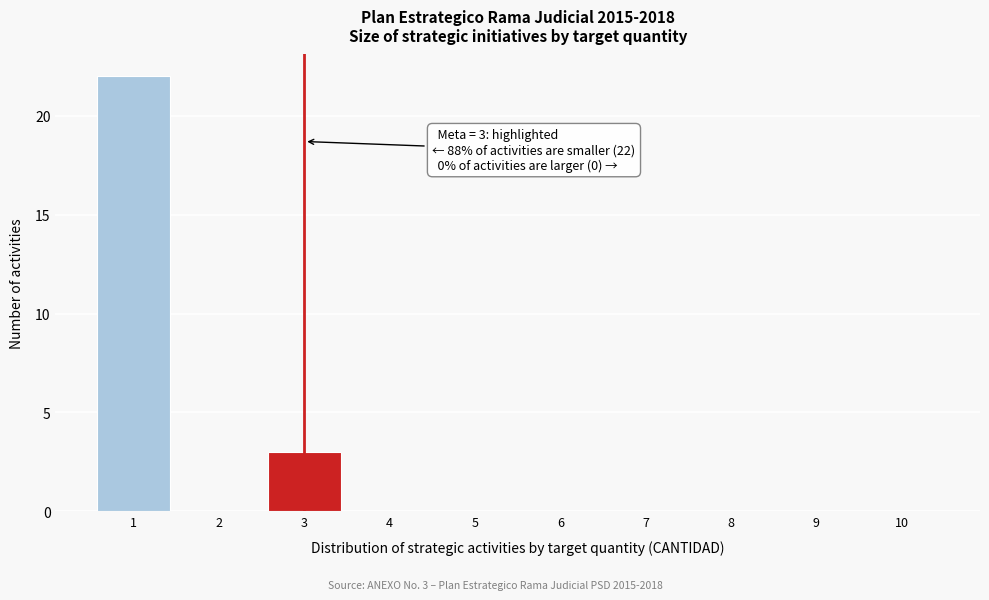

Reading left to right, what are all the values shown in this chart?

1=22	2=0	3=3	4=0	5=0	6=0	7=0	8=0	9=0	10=0